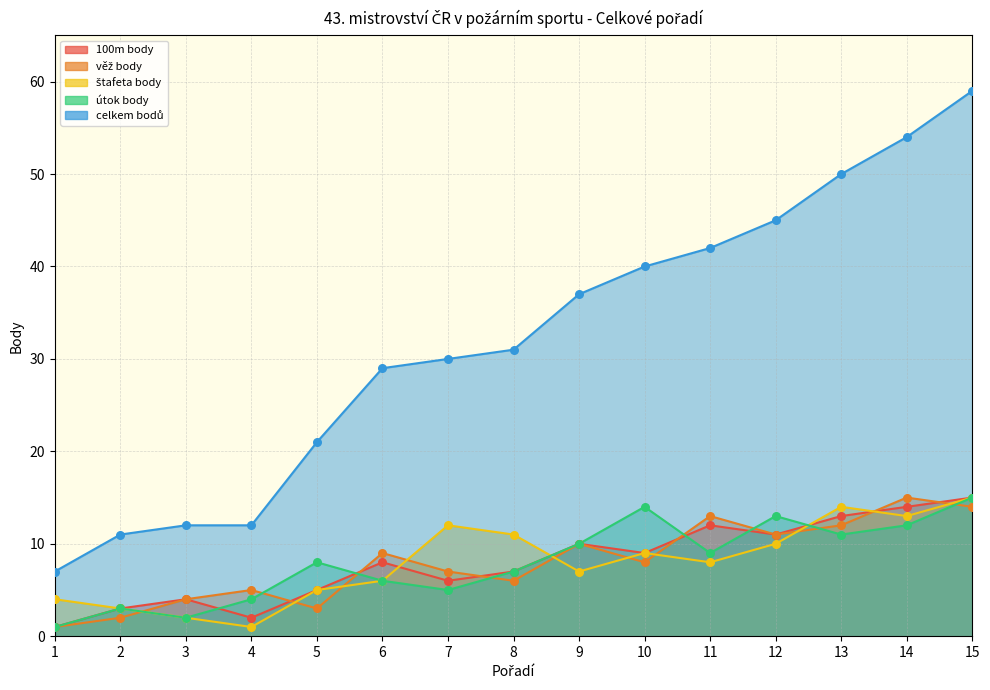

Is the value of celkem bodů at 5 greater than the value of 100m body at 4?

Yes